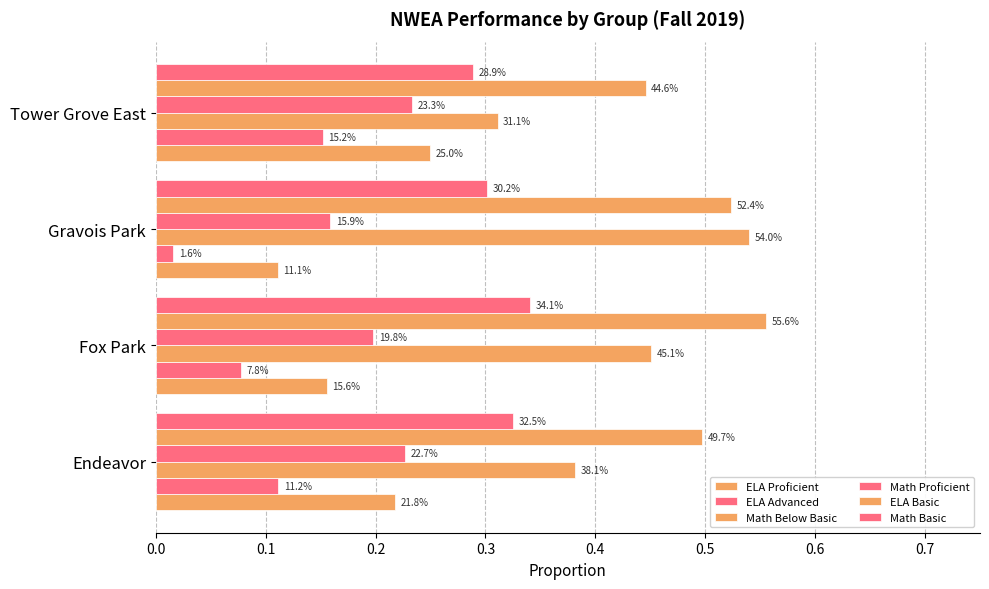

Reading right to left, what are all the values shown in this chart?

ELA Proficient: 0.2	0.1	0.2	0.2
ELA Advanced: 0.2	0.0	0.1	0.1
Math Below Basic: 0.3	0.5	0.5	0.4
Math Proficient: 0.2	0.2	0.2	0.2
ELA Basic: 0.4	0.5	0.6	0.5
Math Basic: 0.3	0.3	0.3	0.3